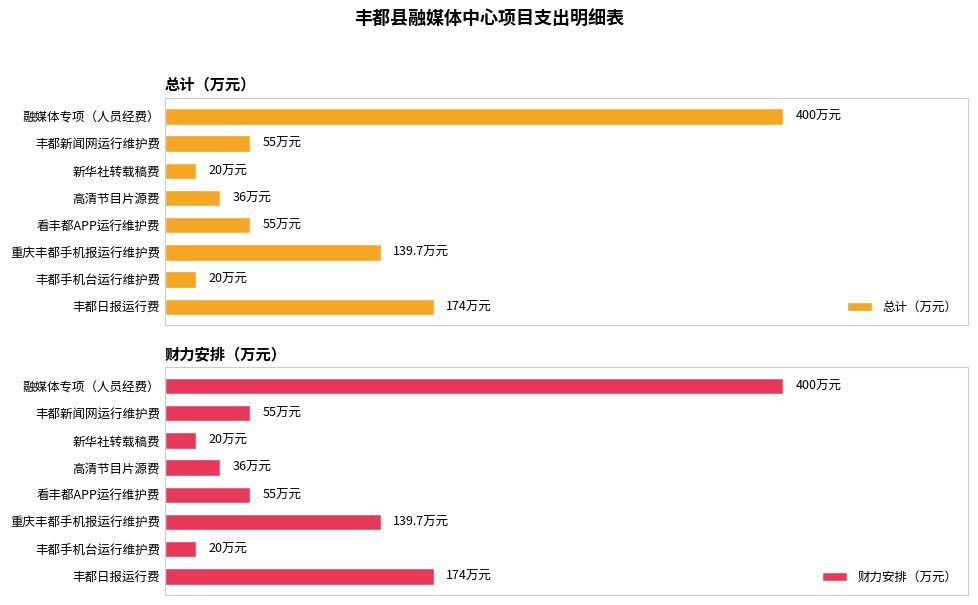

Reading right to left, extract all data points from this chart.

总计（万元）: 400.0	55.0	20.0	36.0	55.0	139.7	20.0	174.0
财力安排（万元）: 400.0	55.0	20.0	36.0	55.0	139.7	20.0	174.0